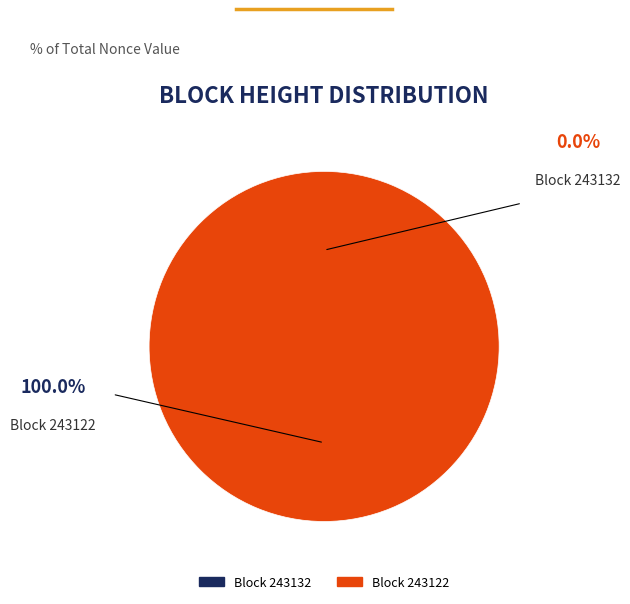

True or false: 243122 accounts for 93% of the total.

False